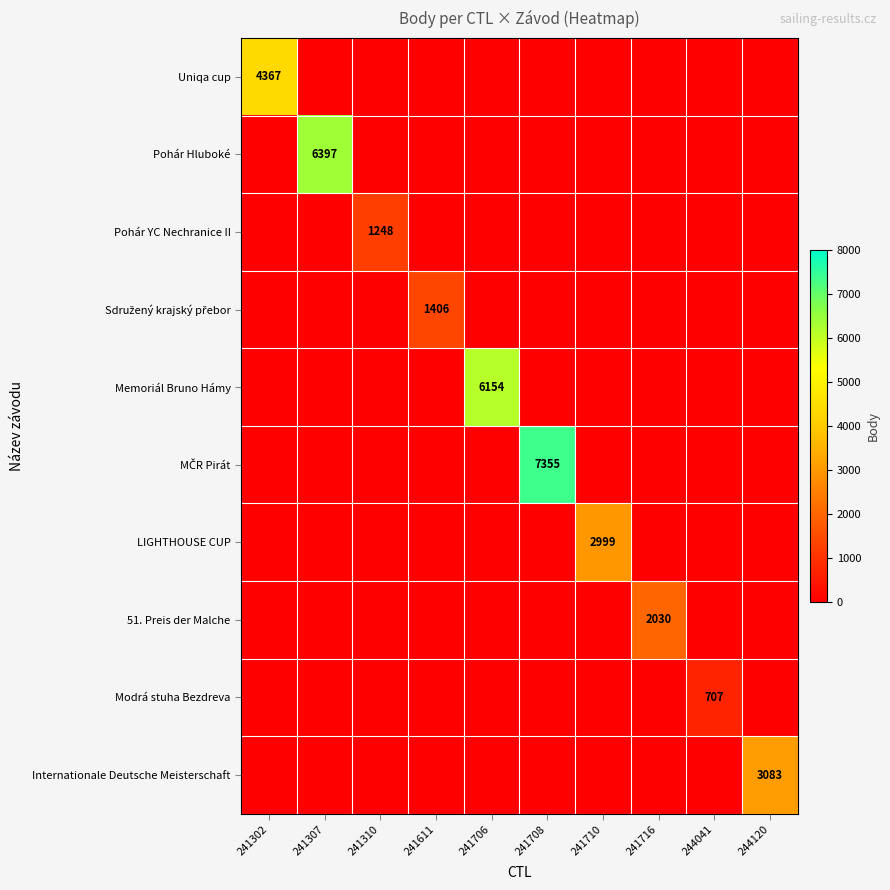

True or false: Internationale Deutsche Meisterschaft has a value of 3083 at 244120.

True